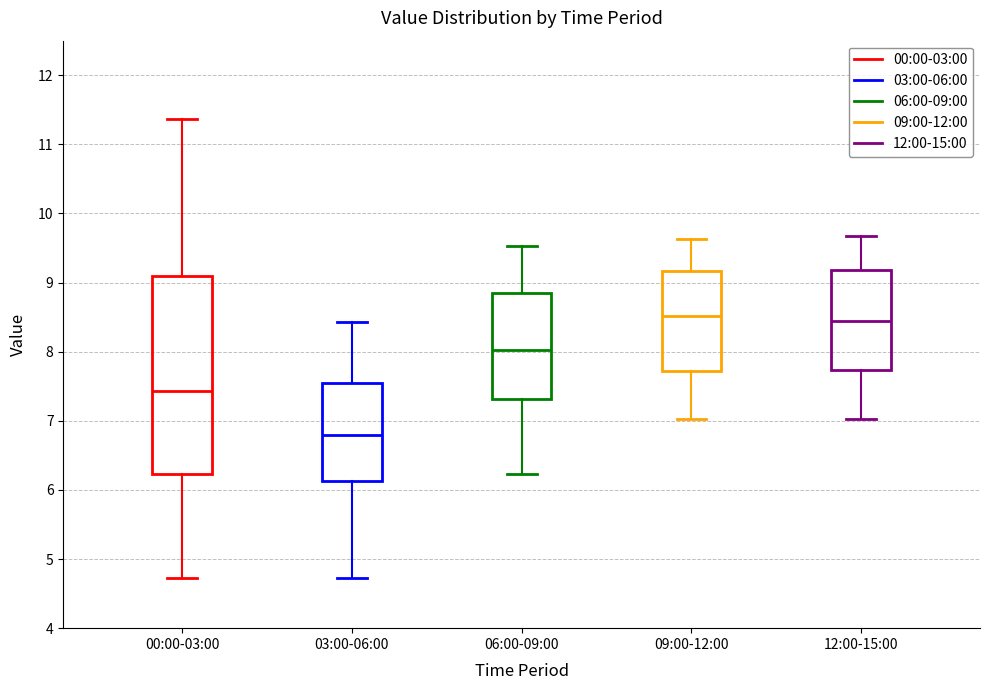

Reading left to right, read every box against the y-axis: the position of its median line, the range the box covers, and the ends of its whiskers. The values are not printed on the chart, so give them approximately, as read against the axis.

00:00-03:00: median 7.4, box 6.2 to 9.1, whiskers 4.7 to 11.4
03:00-06:00: median 6.8, box 6.1 to 7.5, whiskers 4.7 to 8.4
06:00-09:00: median 8.0, box 7.3 to 8.9, whiskers 6.2 to 9.5
09:00-12:00: median 8.5, box 7.7 to 9.2, whiskers 7.0 to 9.6
12:00-15:00: median 8.5, box 7.7 to 9.2, whiskers 7.0 to 9.7